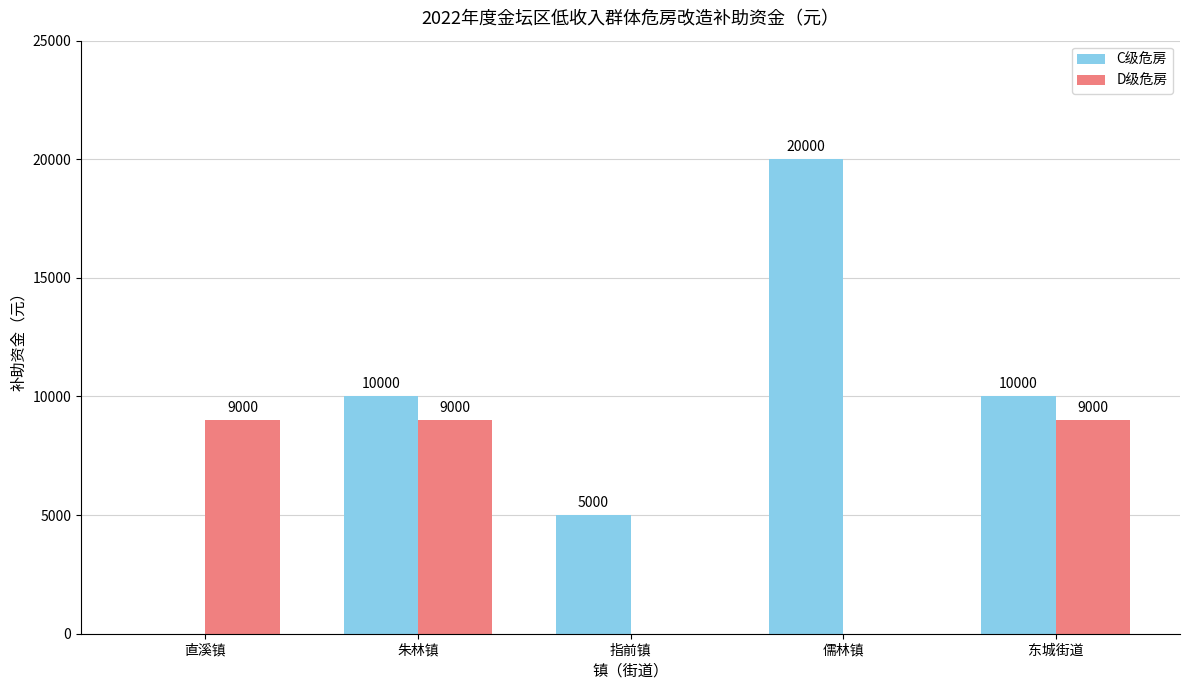

What are all the series names shown in the legend?

C级危房, D级危房